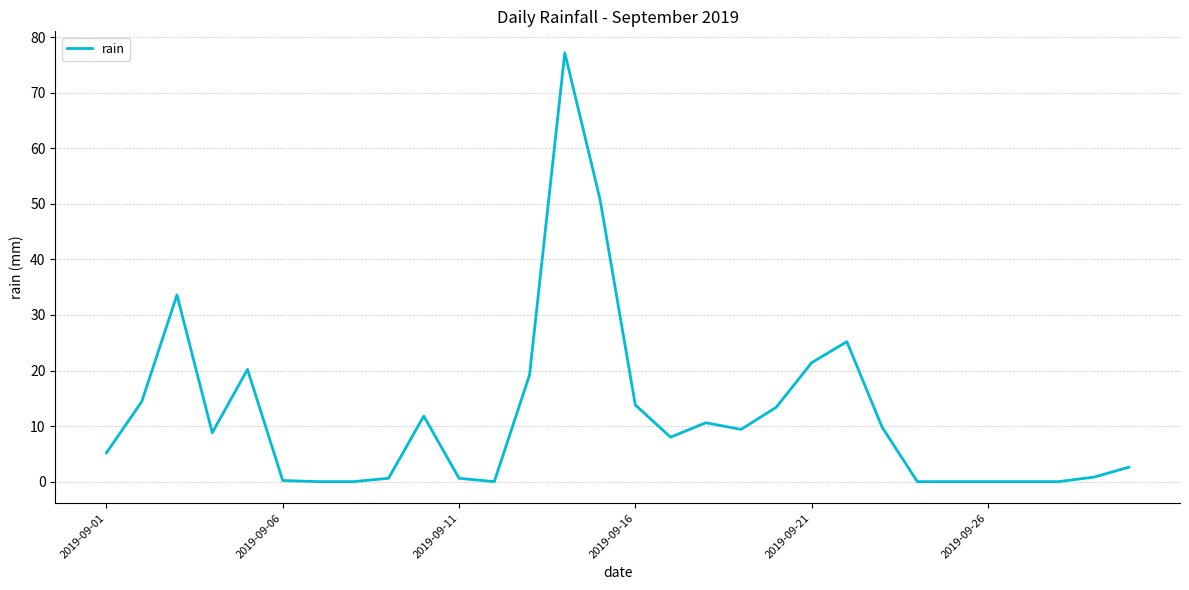

What is the difference between the maximum and minimum values?

77.2